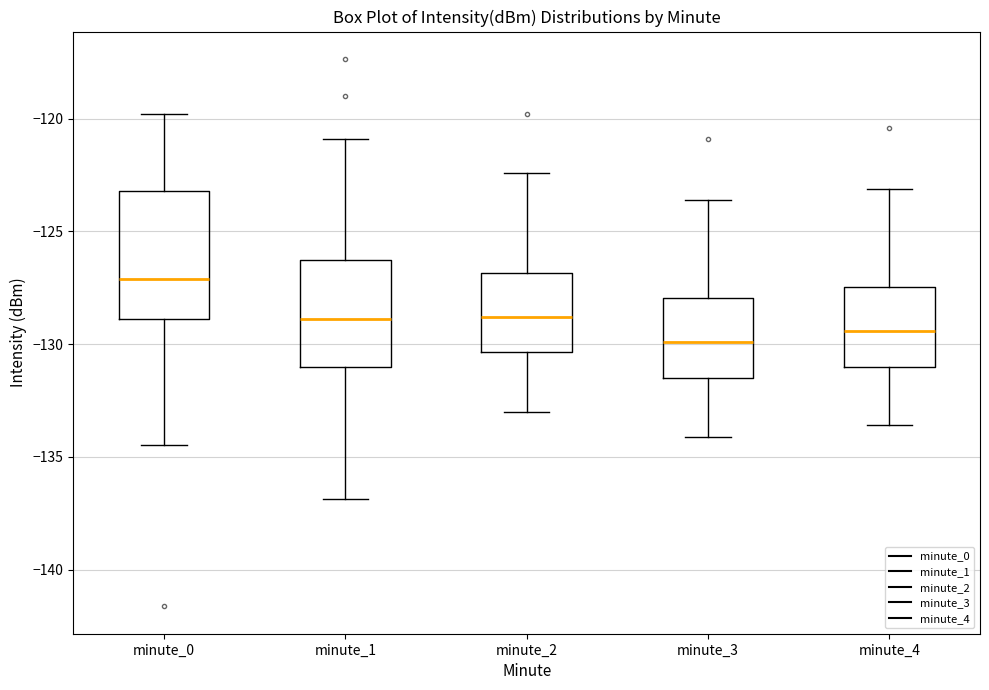

Reading left to right, transcribe this box plot: for each box, give where its median line is, the range the box spans, and where its two whiskers end, as read against the y-axis. The values are not printed on the chart, so give them approximately, as read against the axis.

minute_0: median -127.0, box -129.0 to -123.0, whiskers -134.5 to -120.0
minute_1: median -129.0, box -131.0 to -126.0, whiskers -137.0 to -121.0
minute_2: median -129.0, box -130.5 to -127.0, whiskers -133.0 to -122.5
minute_3: median -130.0, box -131.5 to -128.0, whiskers -134.0 to -123.5
minute_4: median -129.5, box -131.0 to -127.5, whiskers -133.5 to -123.0